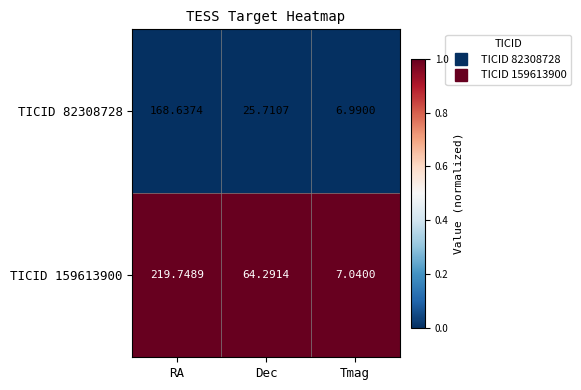

At which category is the sum across all series the highest?

RA